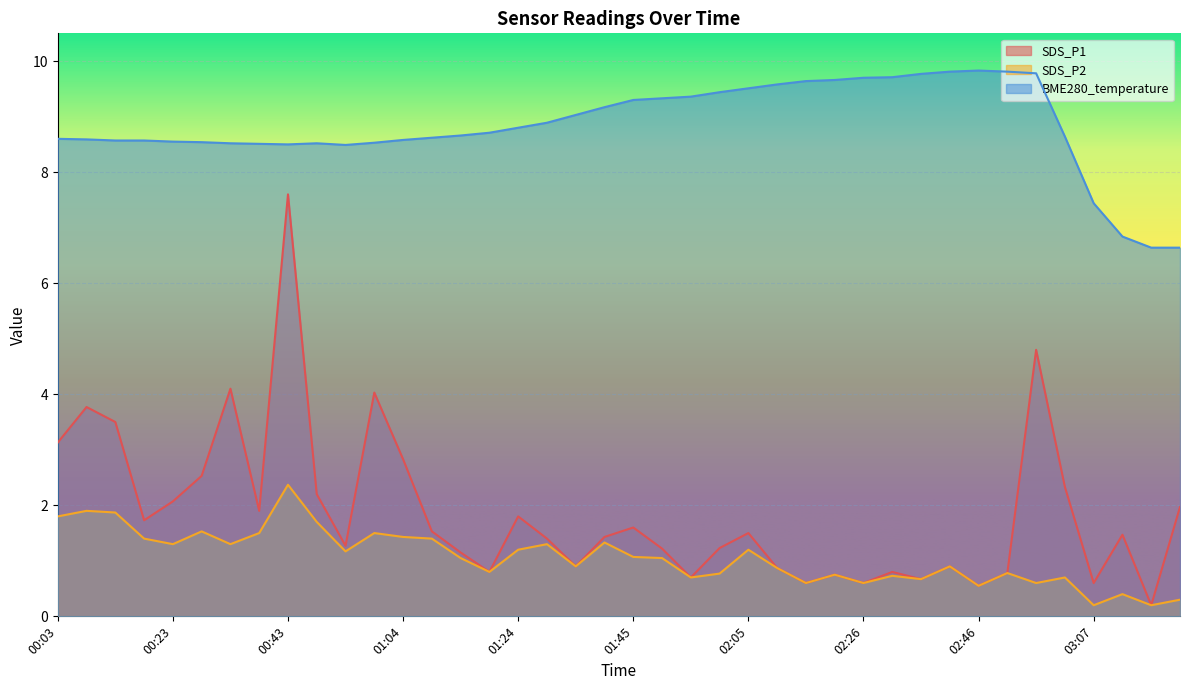

How many values in the SDS_P2 series exceed 1?

21